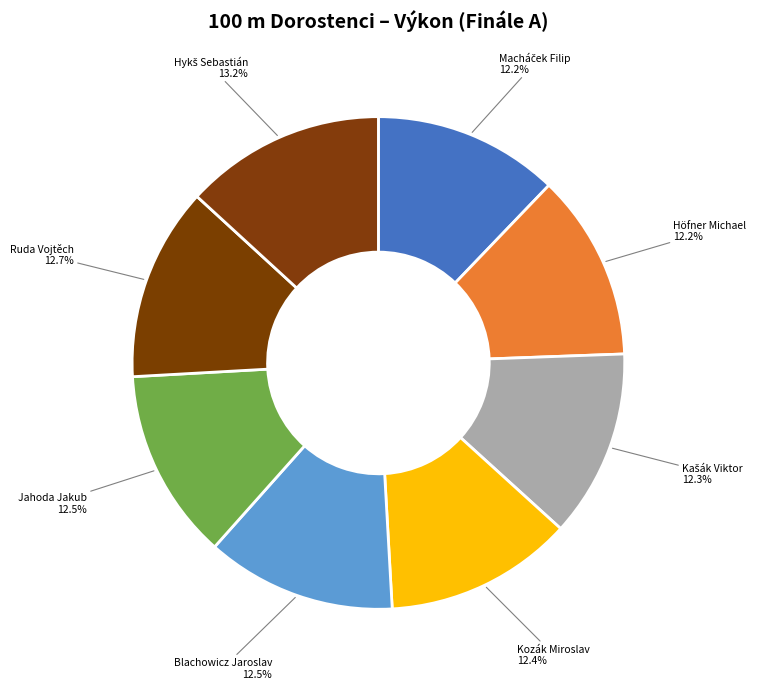

How much of the chart is everything except Jahoda Jakub?

87.5%